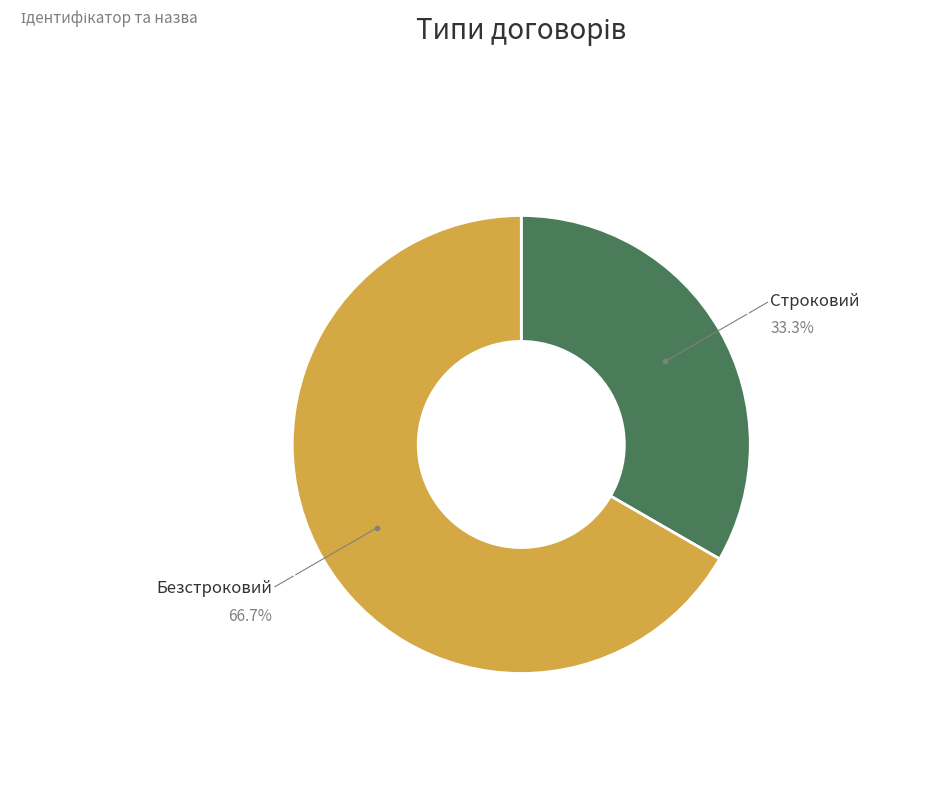

Is the sum of Безстроковий and Строковий greater than half?

Yes